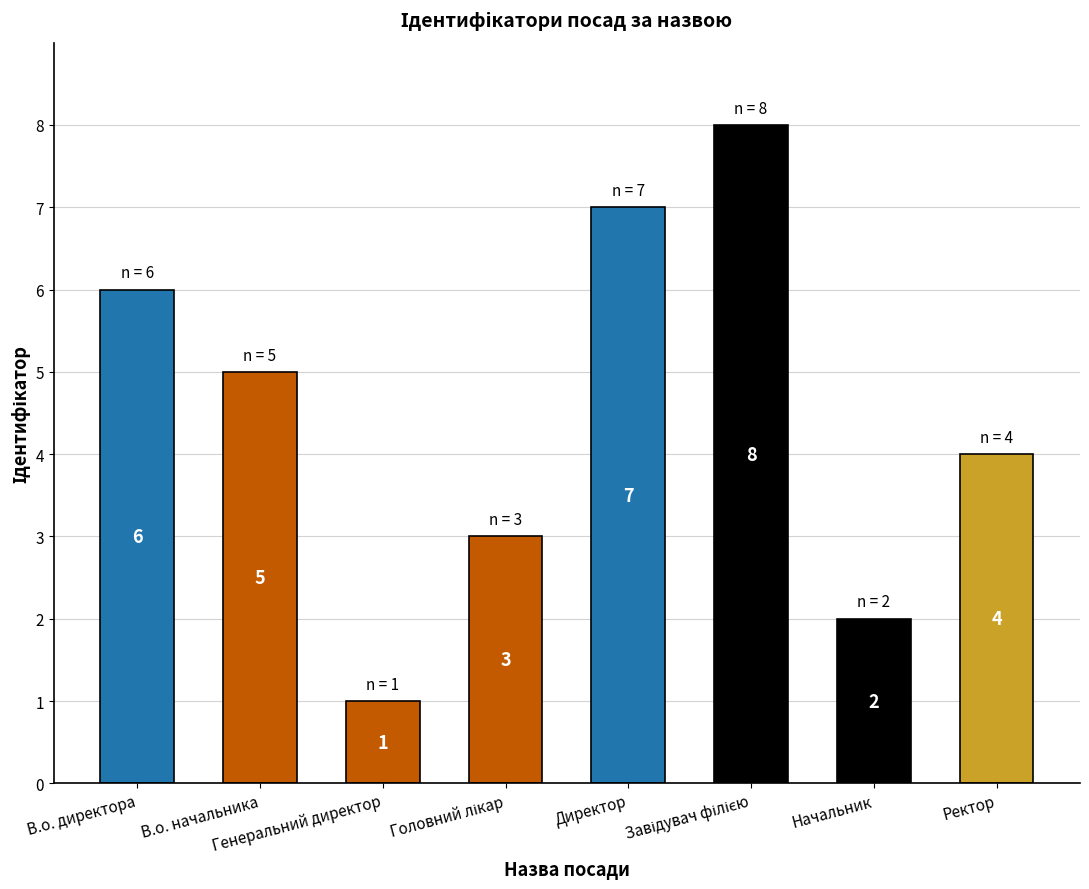

What is the greatest value displayed?

8